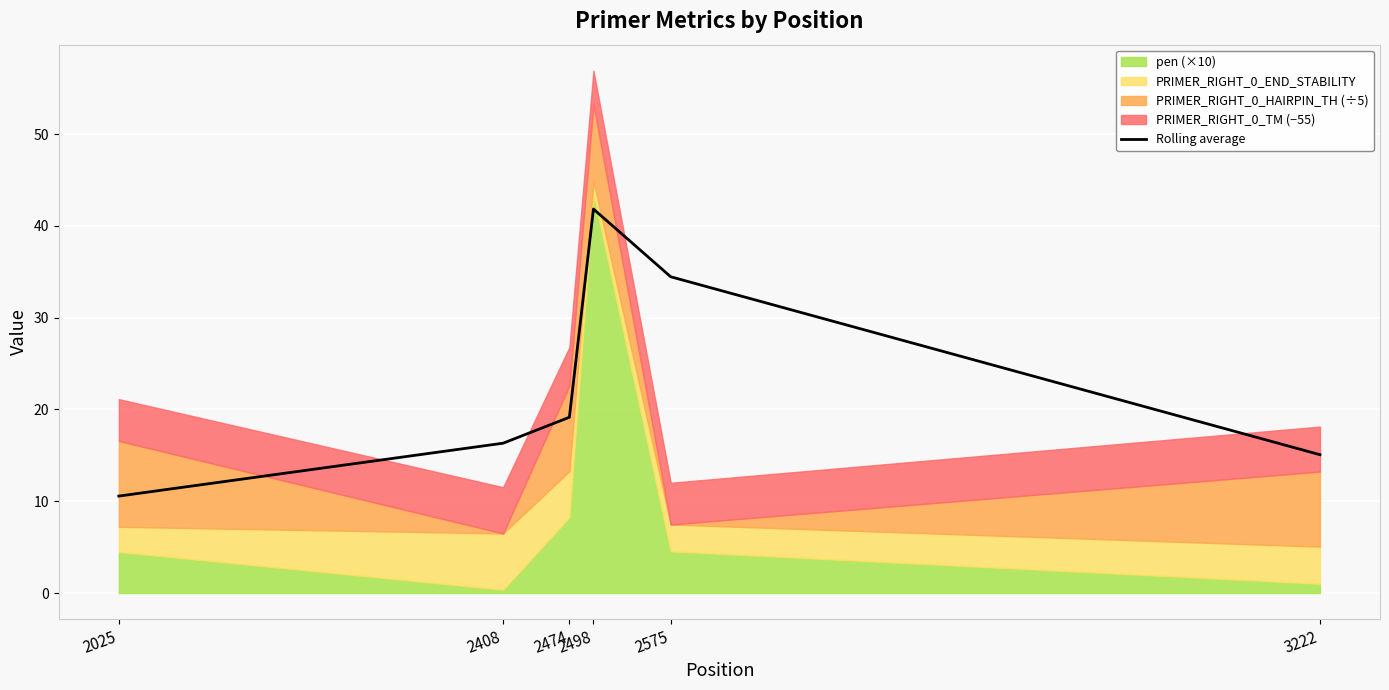

Reading right to left, what are all the values shown in this chart?

15.1	34.5	41.8	19.1	16.3	10.6